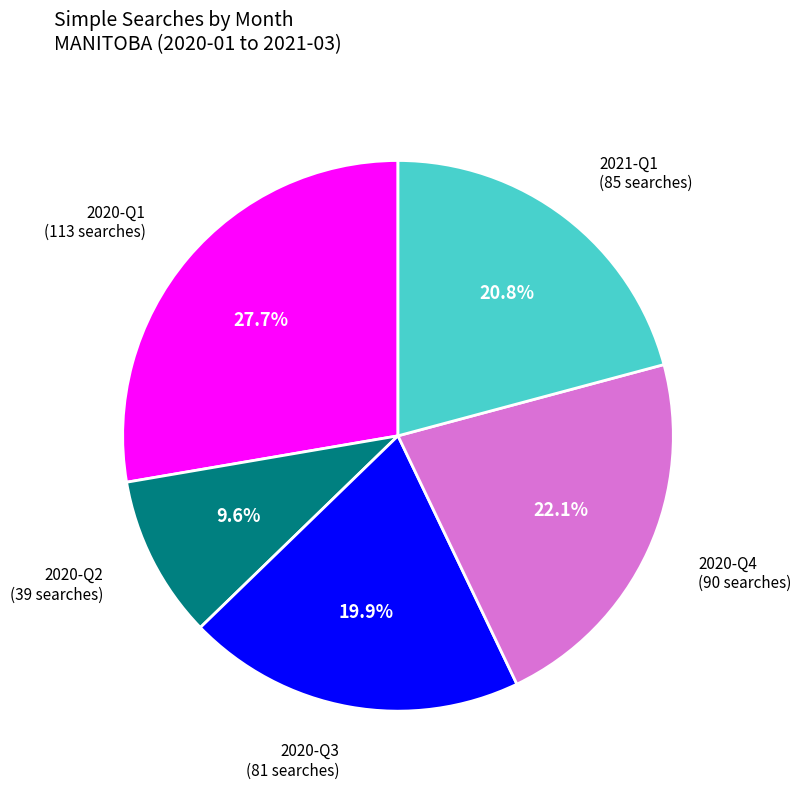

Is there a majority slice in this chart?

No